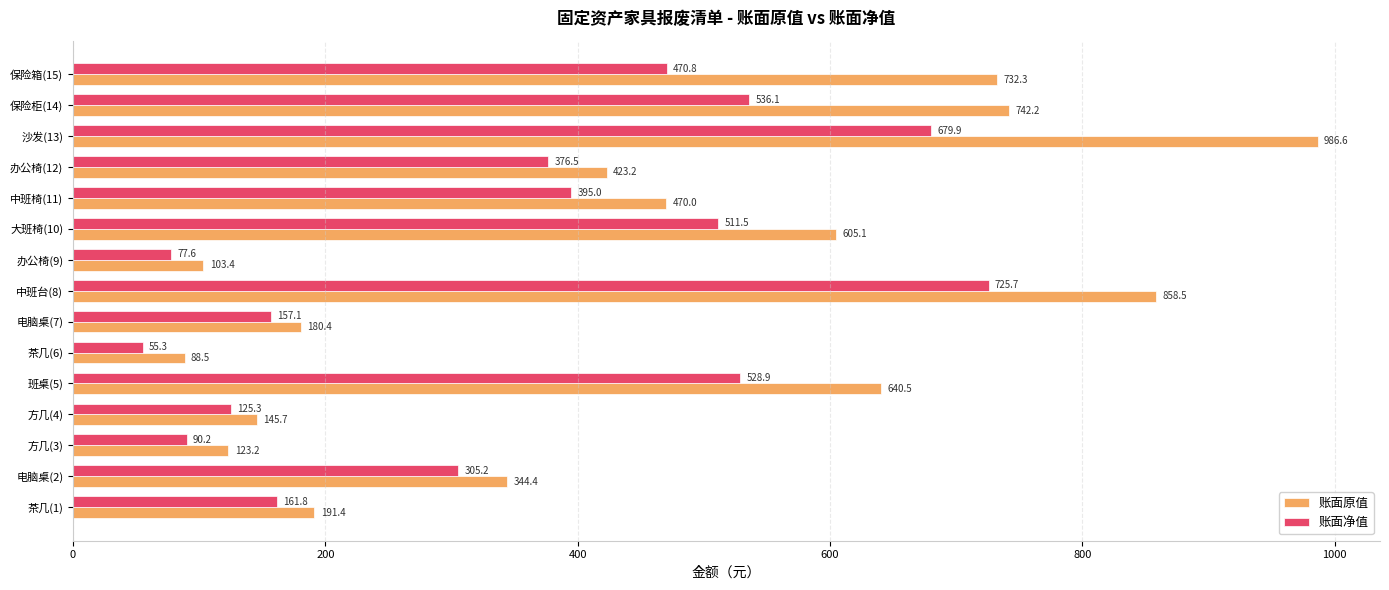

True or false: 账面原值 has a value of 123.3 at 中班椅(11).

False